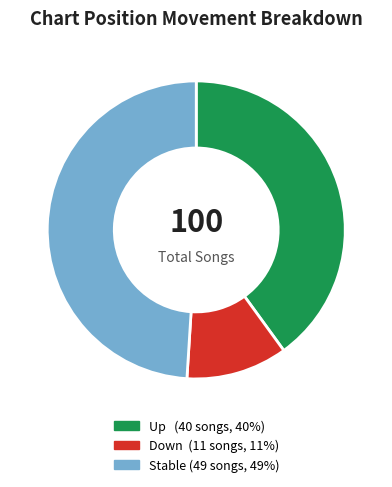

Is there a majority slice in this chart?

No